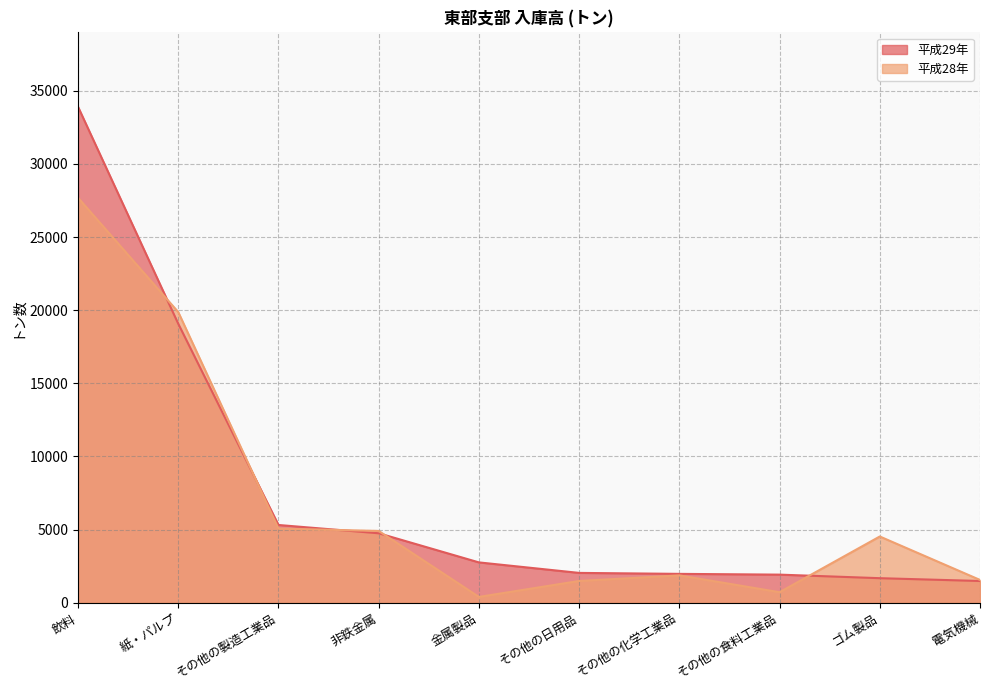

At which category is the sum across all series the highest?

飲料